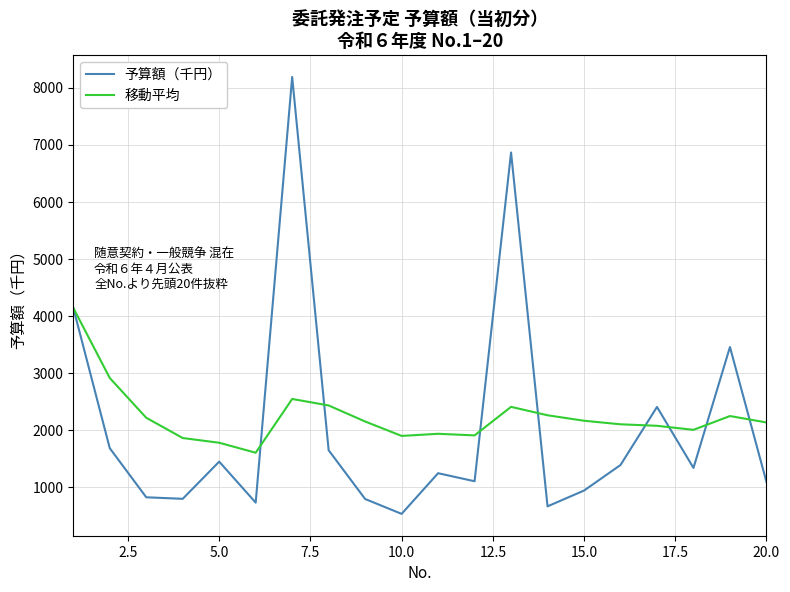

What is the maximum value for 移動平均?

4141.0